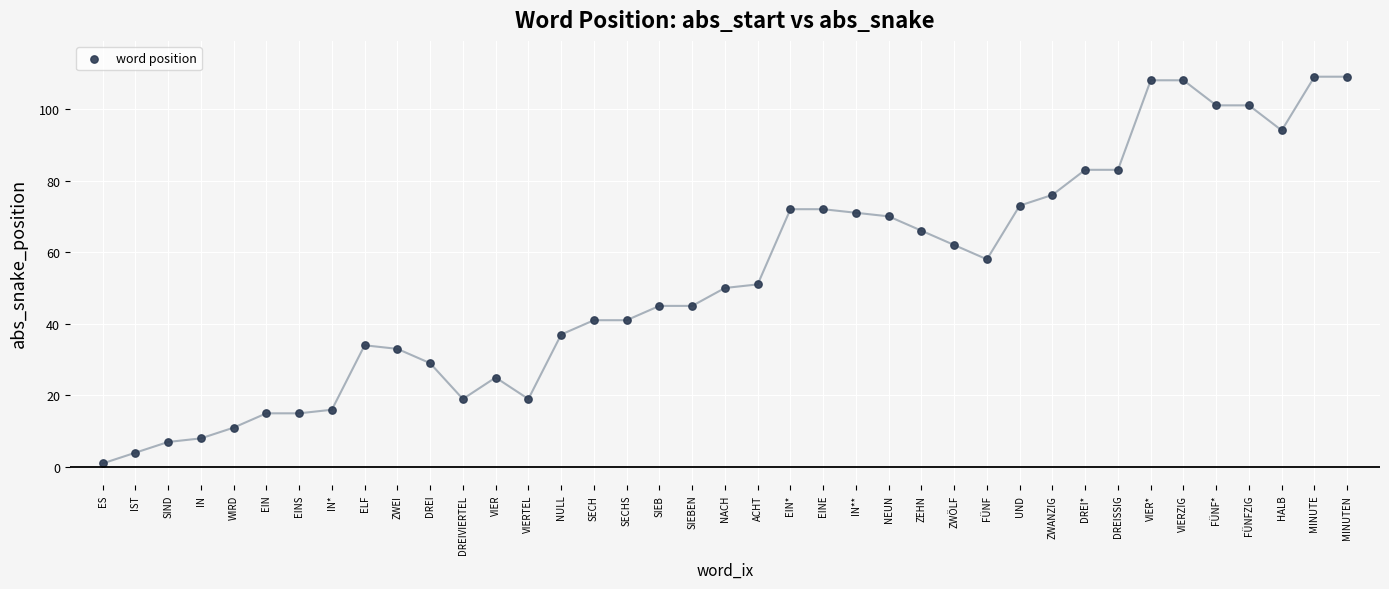

What is the range of Y values (max minus min)?

108